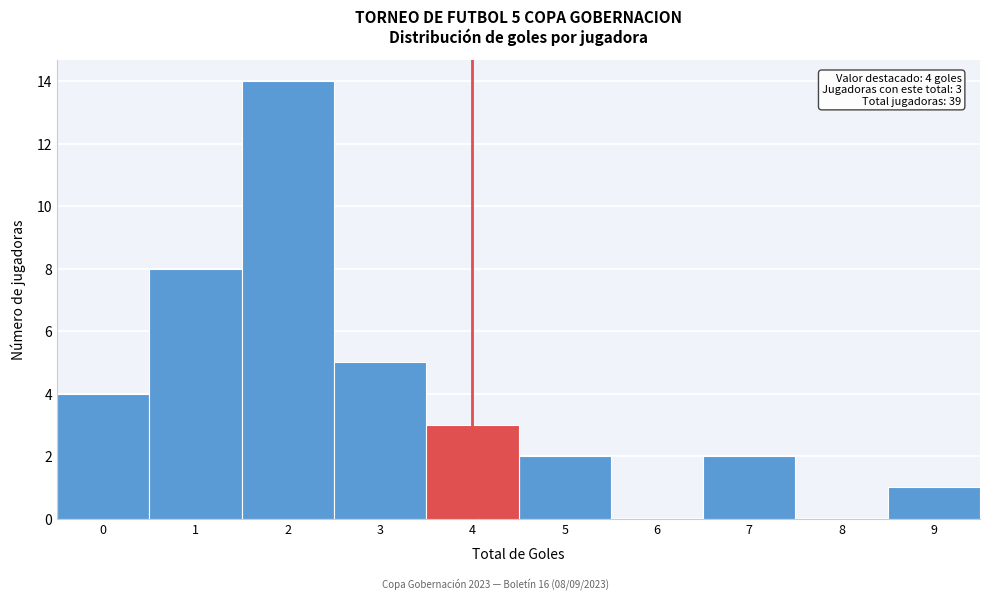

Over which range of the x-axis is the bar tallest?

1.5 to 2.5